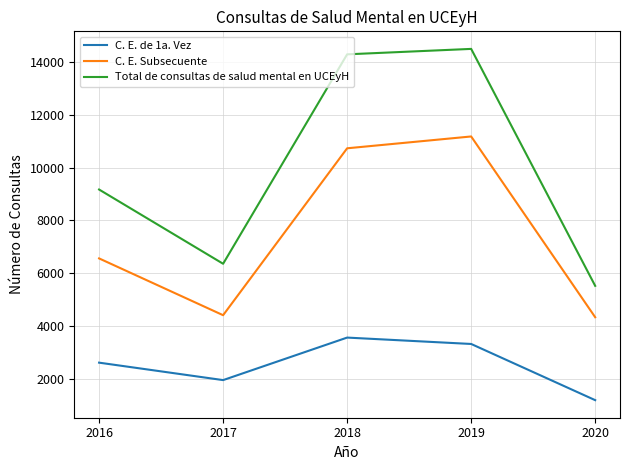

Is the value of C. E. de 1a. Vez at 2018 greater than the value of Total de consultas de salud mental en UCEyH at 2018?

No